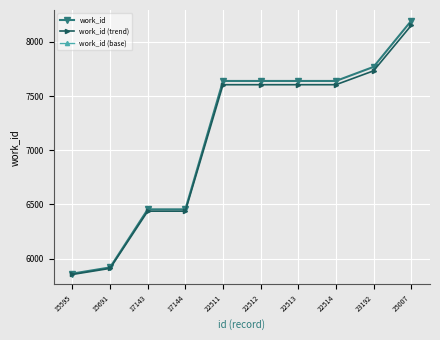

At which label does work_id reach its minimum?

15595